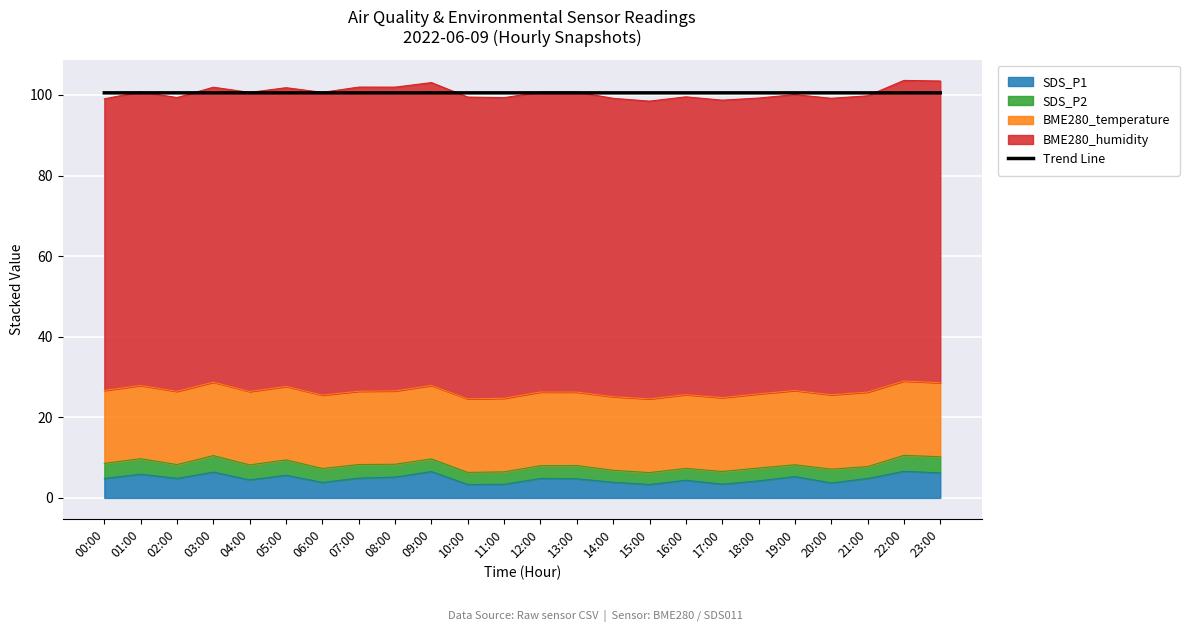

The value at 23:00 is 46.1. True or false?

False